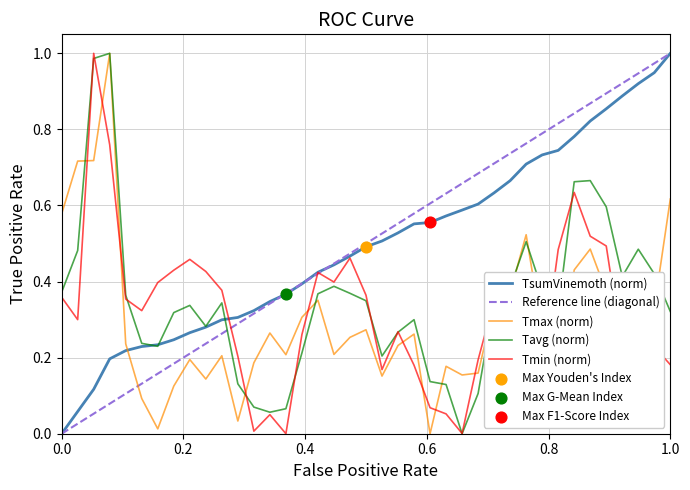

Which series contains the lowest Y value?

Tmin